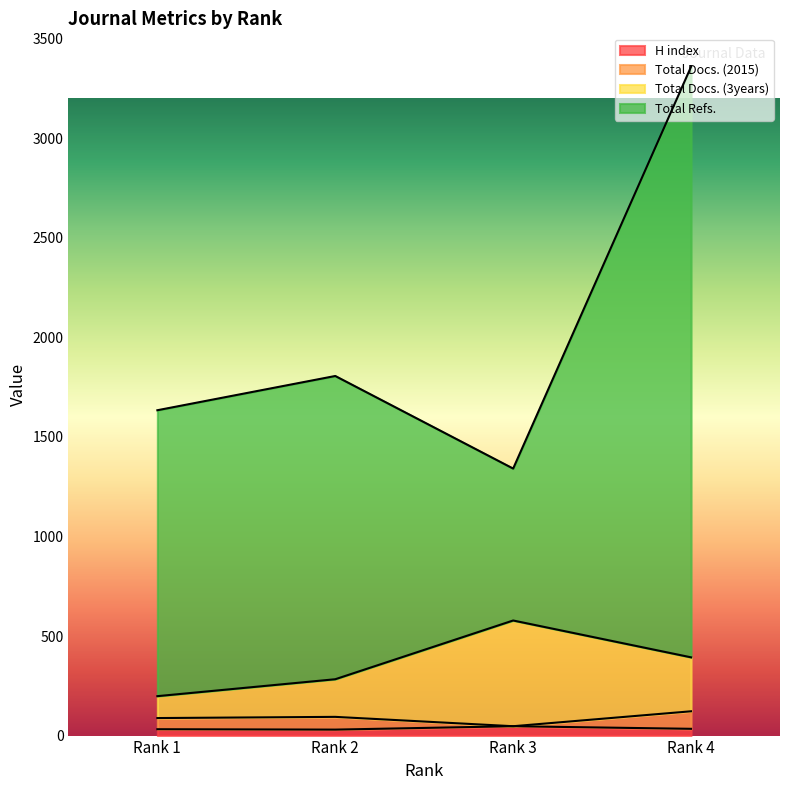

Reading left to right, extract all data points from this chart.

H index: 32	30	47	34
Total Docs. (2015): 88	94	47	122
Total Docs. (3years): 198	283	578	393
Total Refs.: 1634	1806	1341	3359